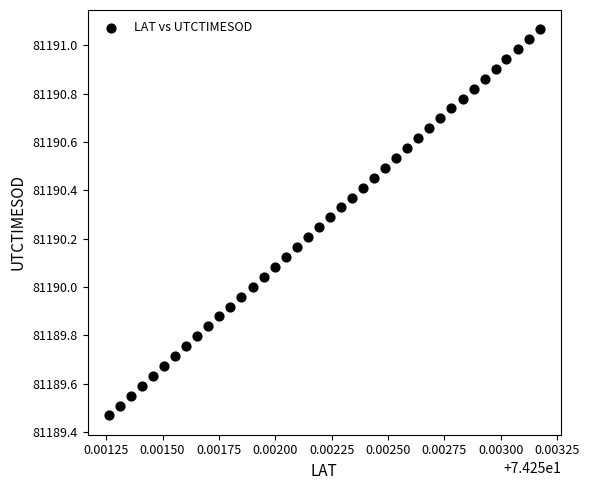

What is the range of Y values (max minus min)?

1.6